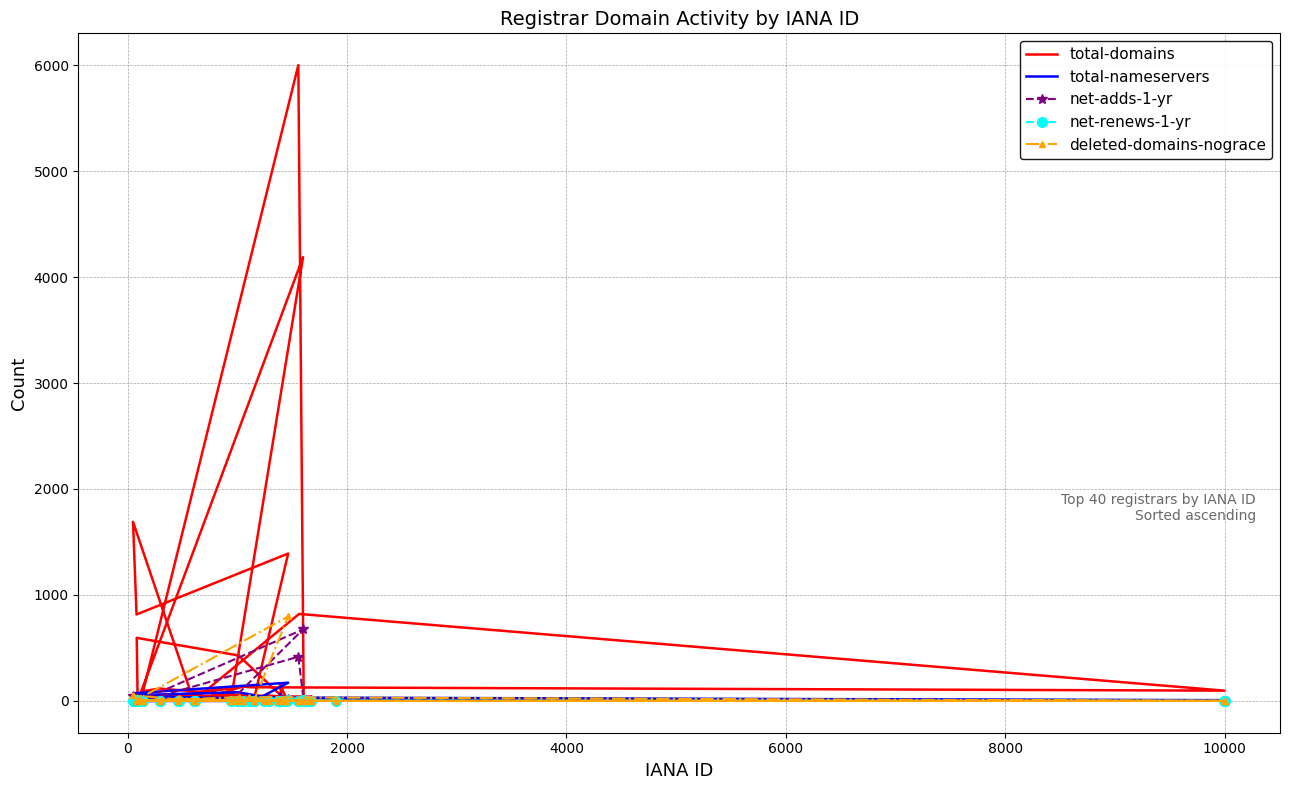

Which series has the largest total across all categories?

total-domains